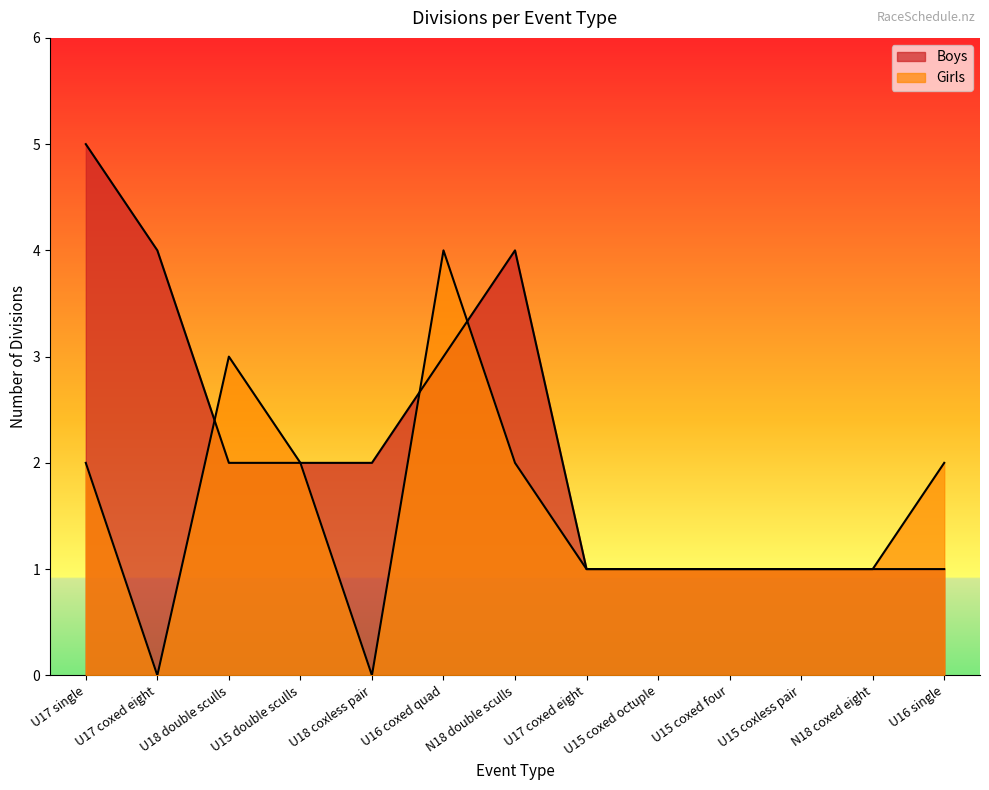

At which category does Boys reach its first local peak?

N18 double sculls